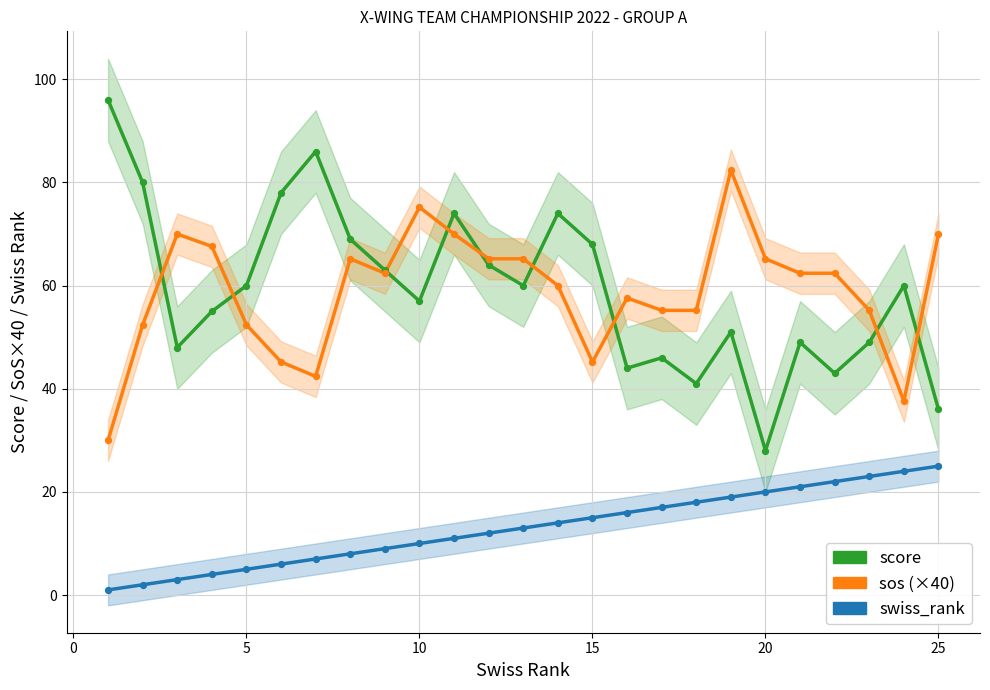

Which series has the largest Y range (max minus min)?

score